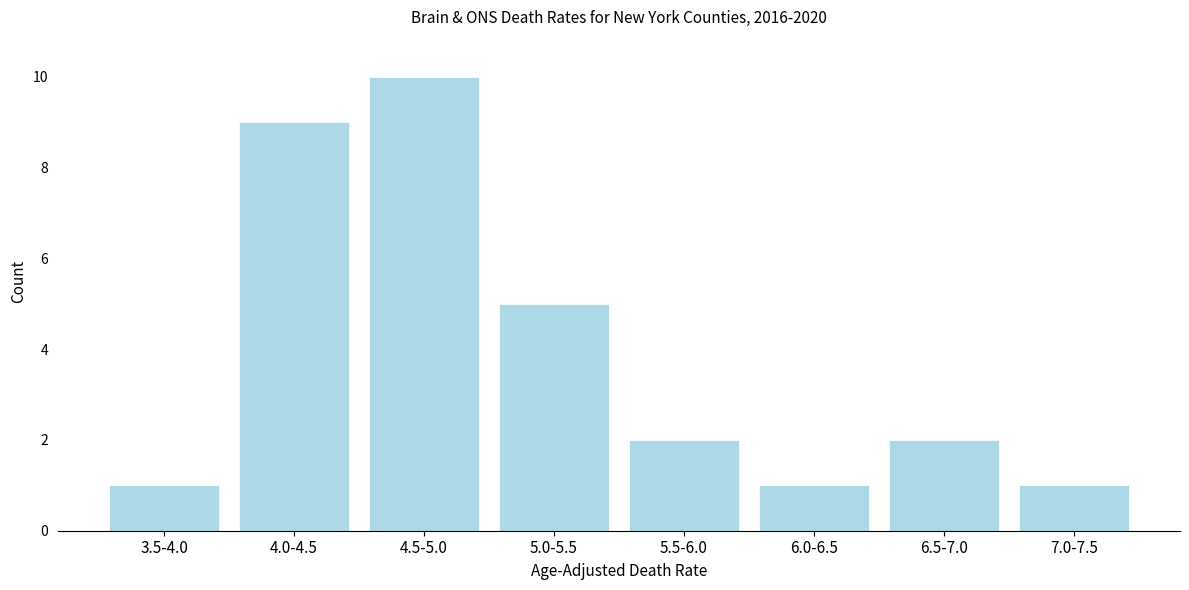

Reading left to right, extract all data points from this chart.

3.5-4.0=1	4.0-4.5=9	4.5-5.0=10	5.0-5.5=5	5.5-6.0=2	6.0-6.5=1	6.5-7.0=2	7.0-7.5=1